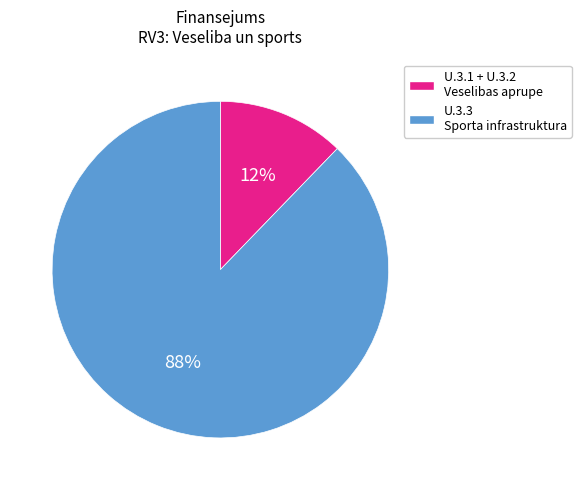

Count the number of slices in the pie.

2